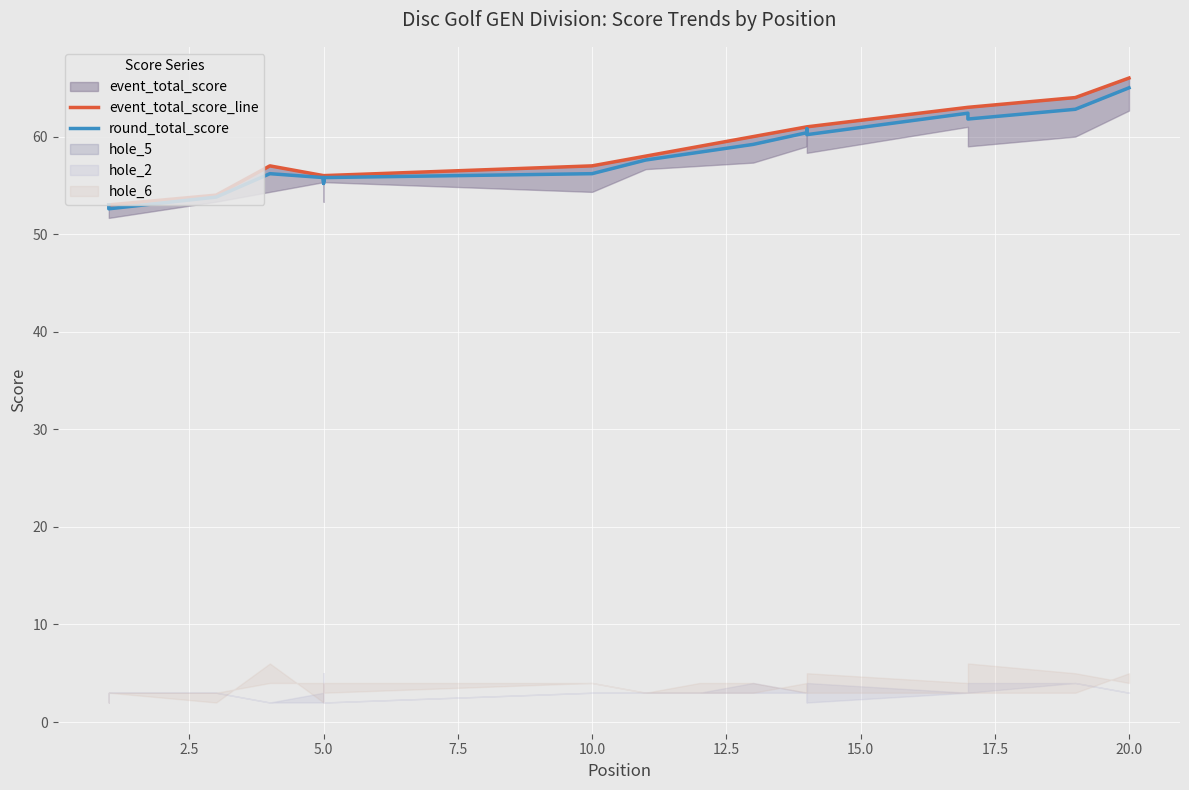

Which series has the largest range (max minus min)?

event_total_score_line